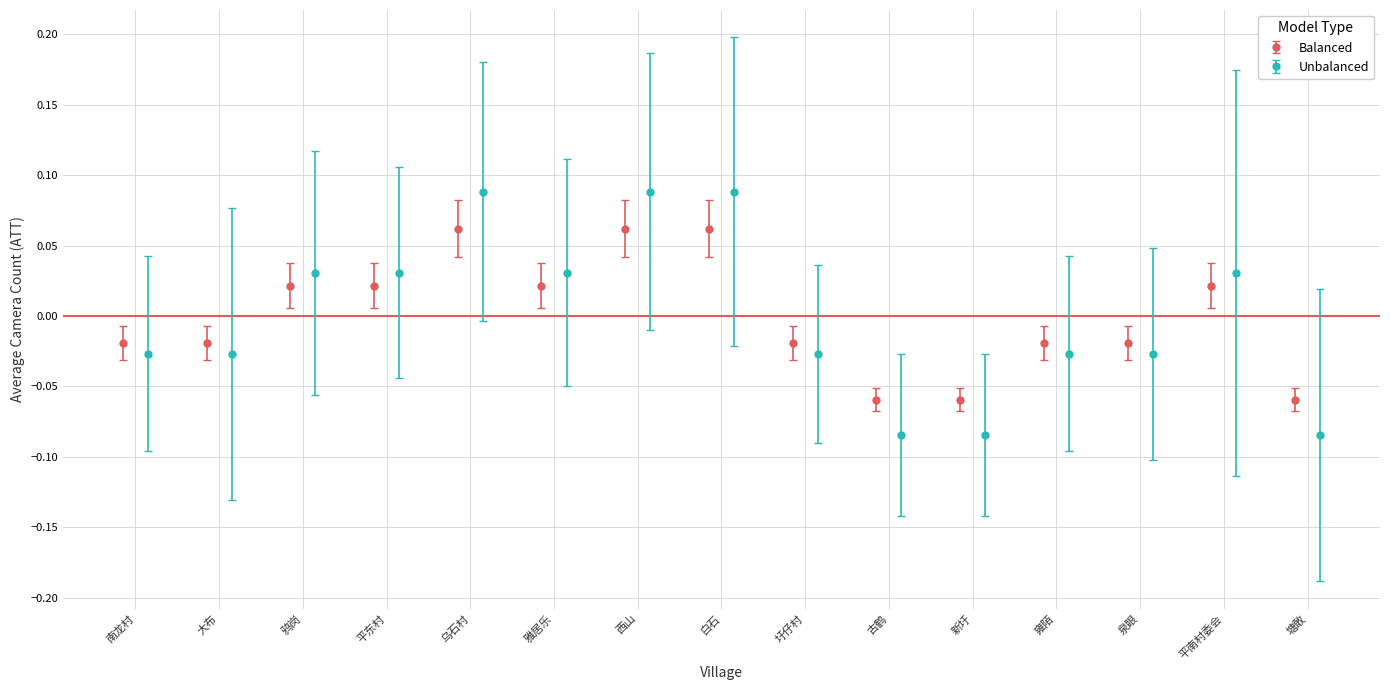

How many groups of bars are there?

15